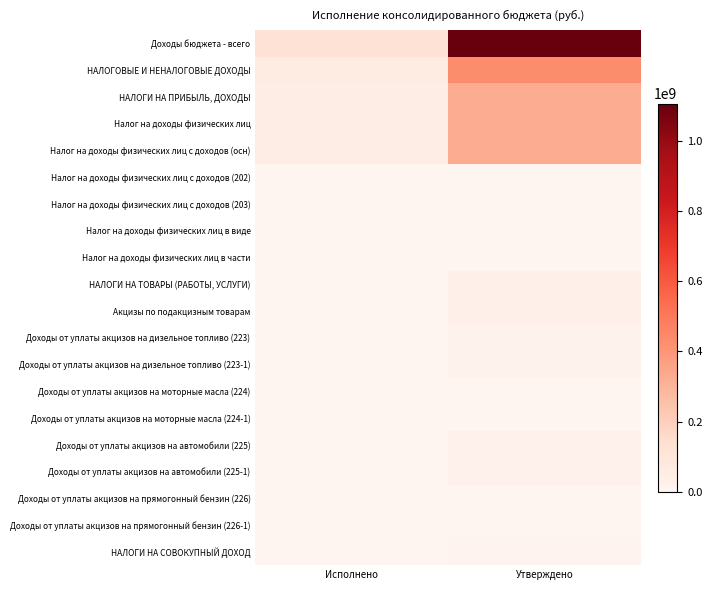

Which series changed the most between Исполнено and Утверждено?

Доходы бюджета - всего